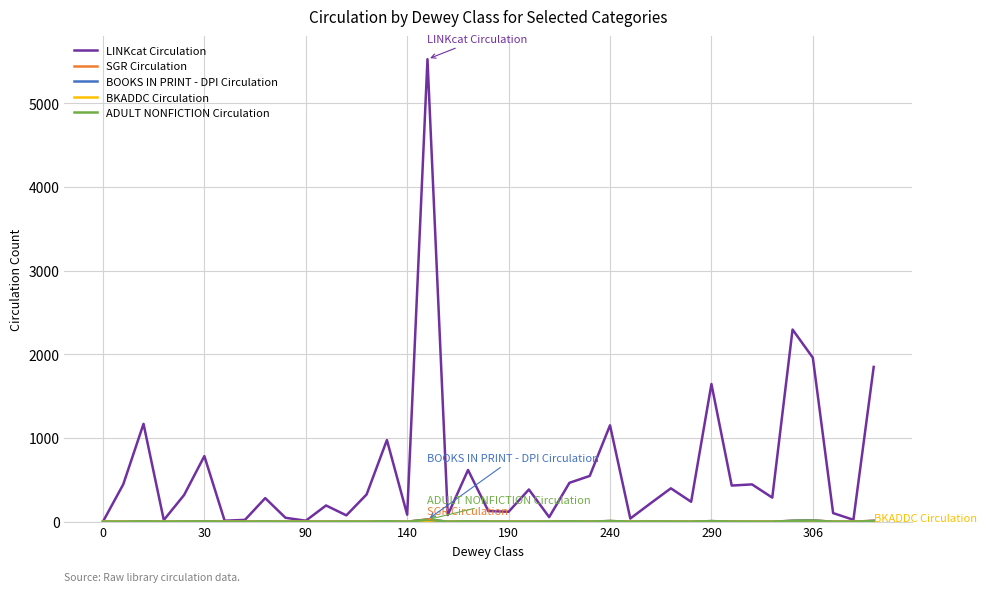

What is the maximum value for LINKcat Circulation?

5526